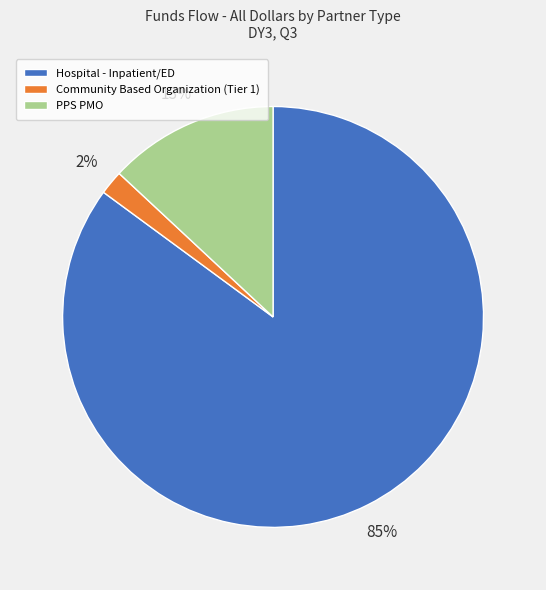

Between Hospital - Inpatient/ED and Community Based Organization (Tier 1), which is larger?

Hospital - Inpatient/ED